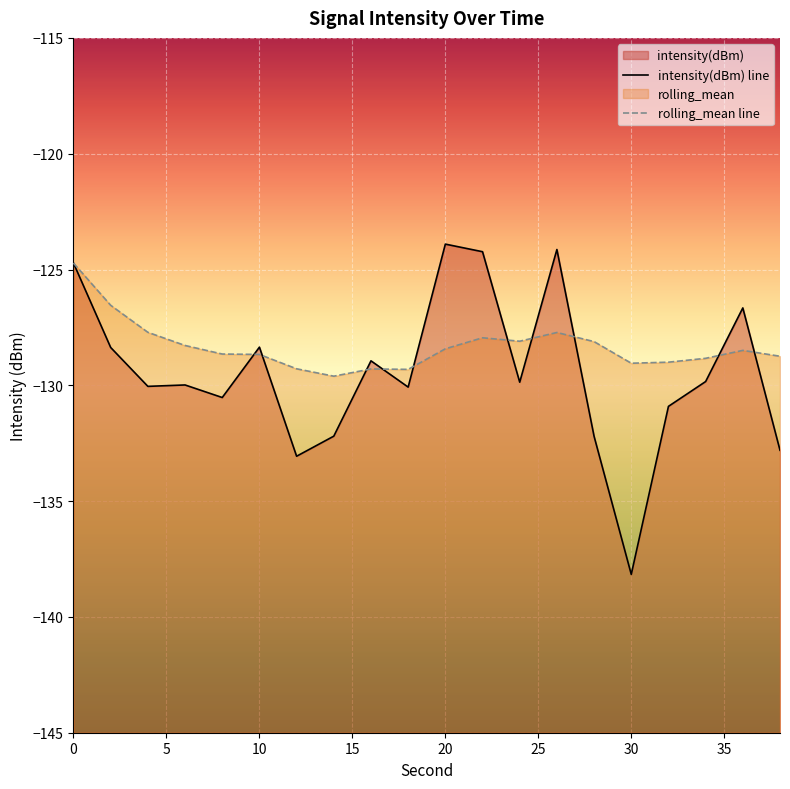

Reading left to right, list all the values displayed in this chart.

intensity(dBm) line: -124.7	-128.4	-130.0	-130.0	-130.5	-128.4	-133.1	-132.2	-128.9	-130.1	-123.9	-124.2	-129.9	-124.1	-132.2	-138.2	-130.9	-129.8	-126.7	-132.8
rolling_mean line: -124.7	-126.5	-127.7	-128.3	-128.6	-128.7	-129.3	-129.6	-129.3	-129.3	-128.4	-127.9	-128.1	-127.7	-128.1	-129.0	-129.0	-128.8	-128.5	-128.7